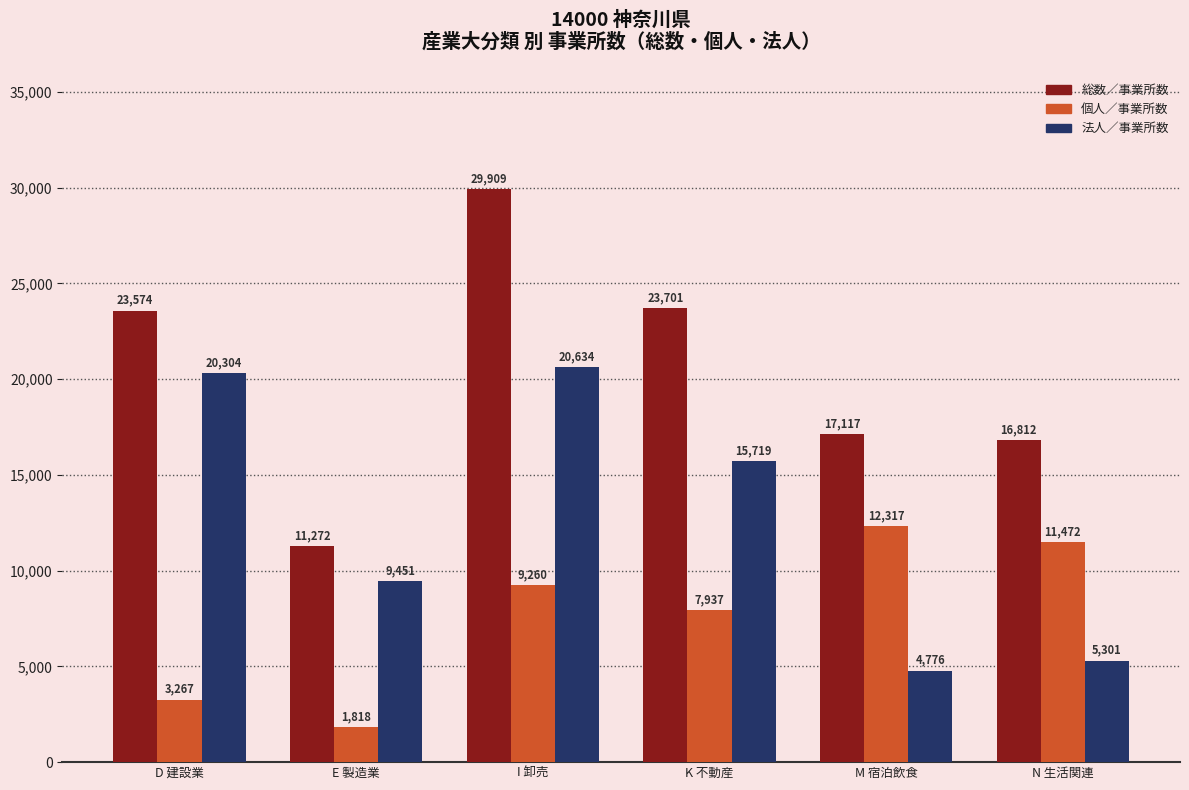

Is the value of 個人／事業所数 at E 製造業 greater than the value of 法人／事業所数 at E 製造業?

No